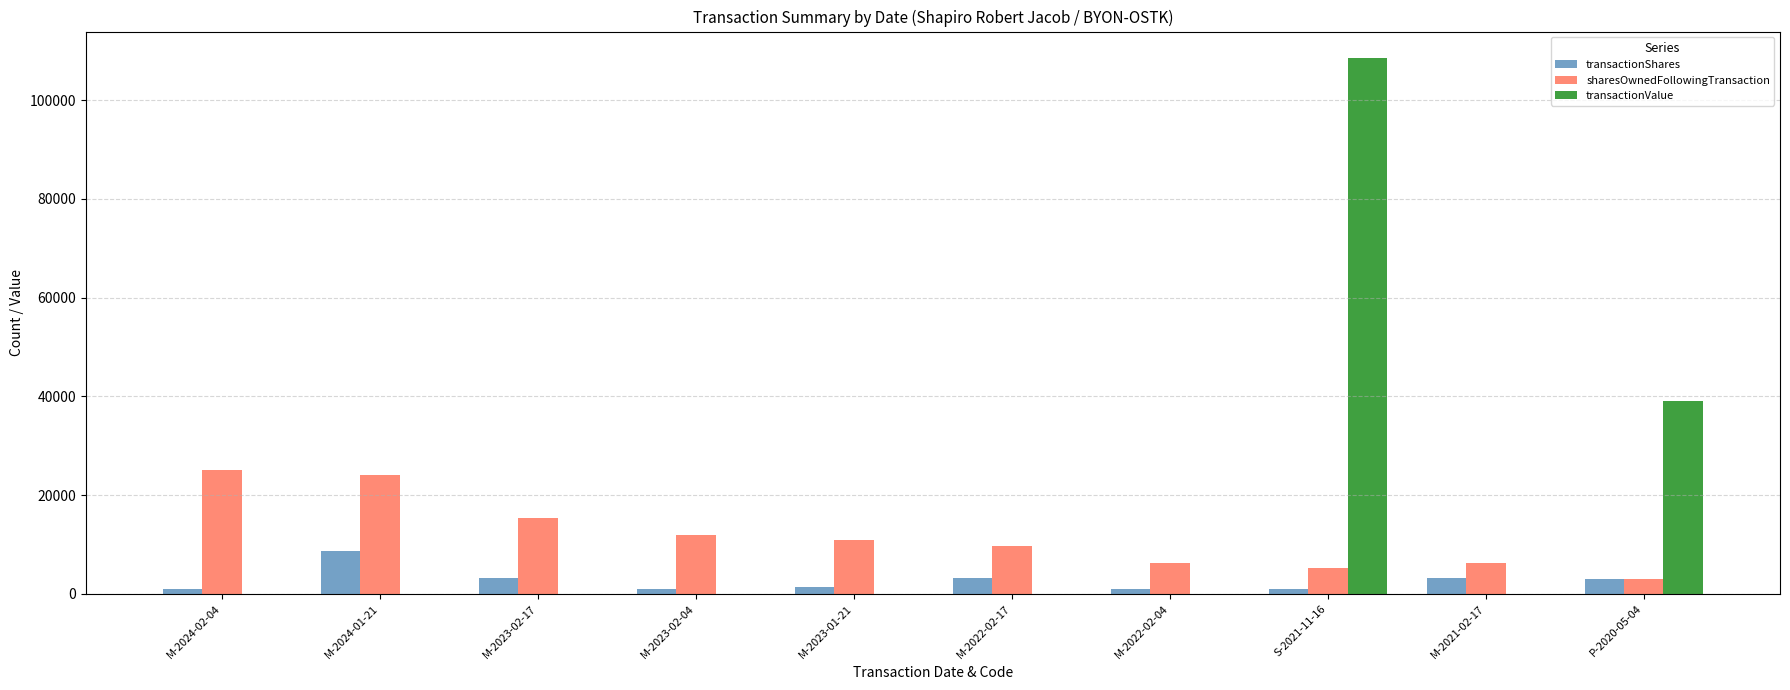

The value of sharesOwnedFollowingTransaction at M-2022-02-04 is 2369. True or false?

False